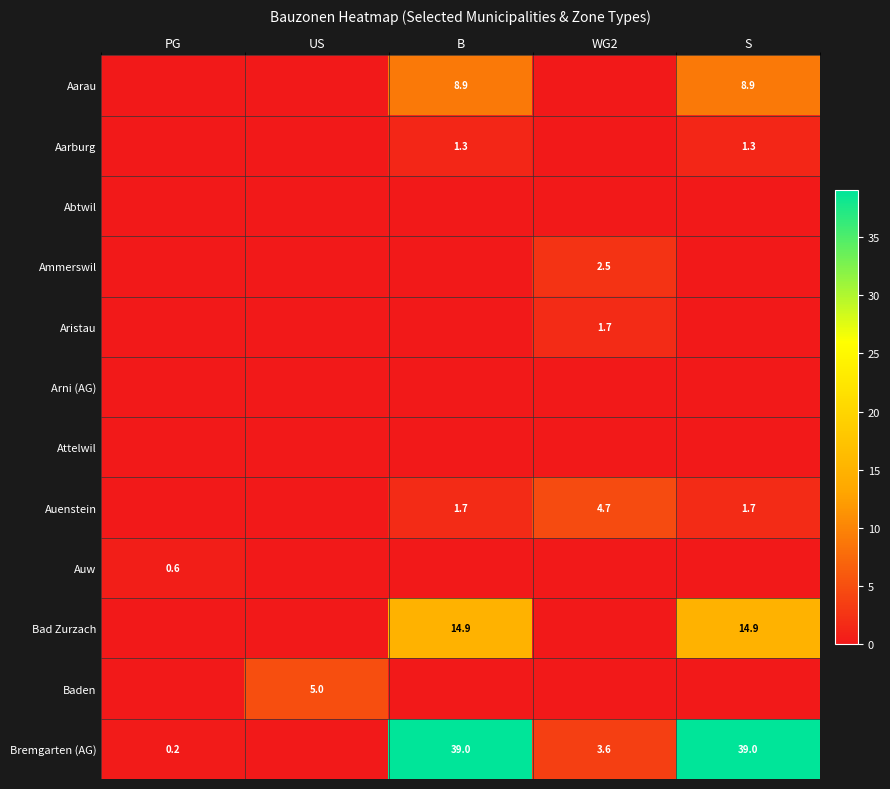

Is it true that Bad Zurzach equals 14.9 at B?

True